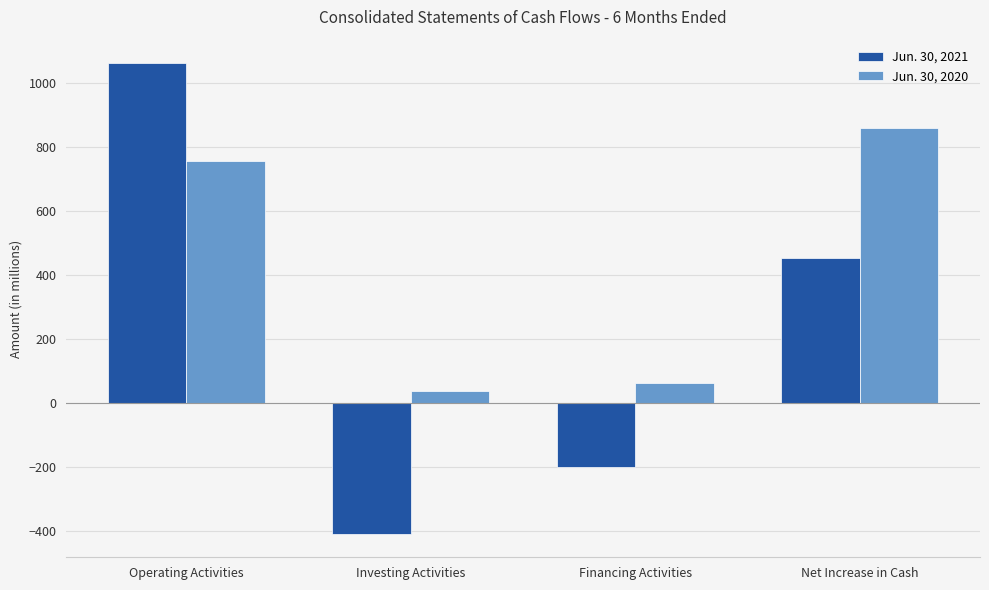

What is the difference between the maximum and minimum values in the Jun. 30, 2021 series?

1469